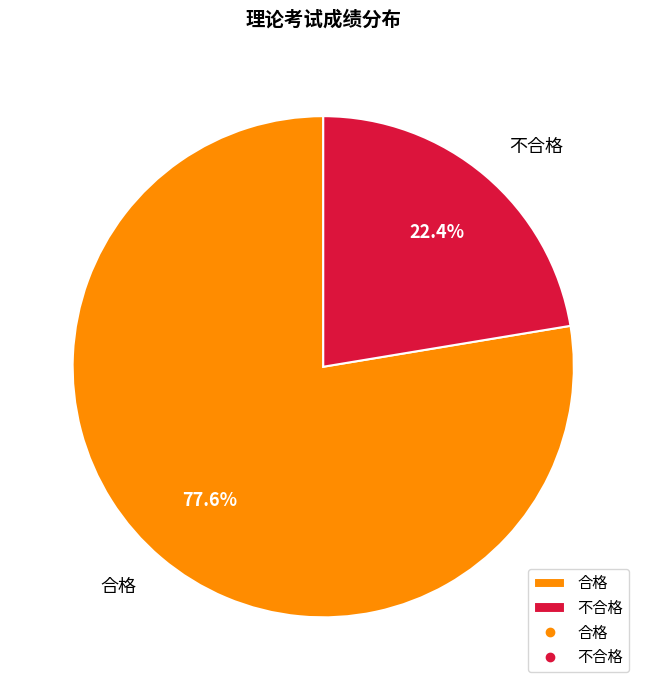

Which slice represents more than half of the pie?

合格